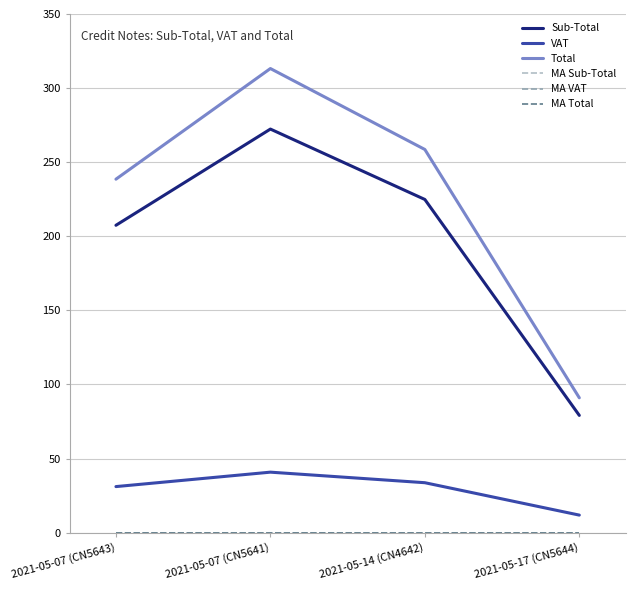

True or false: VAT and MA VAT cross at least once.

False